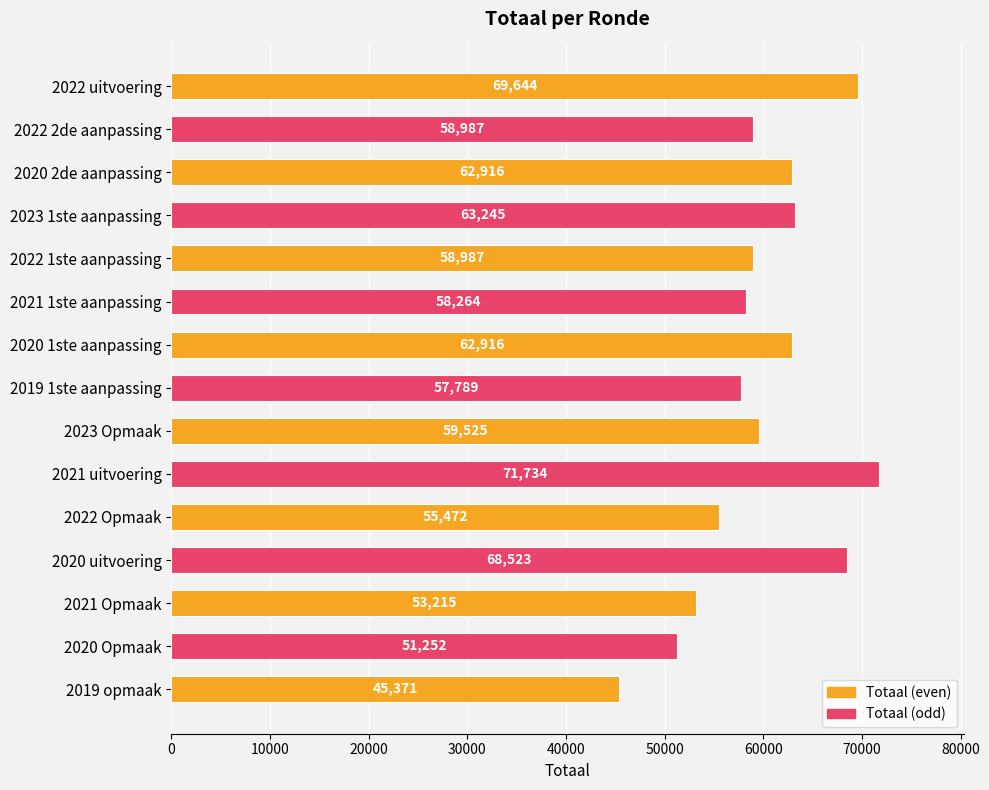

What is the ratio of the value at 2020 2de aanpassing to the value at 2021 uitvoering?

0.9